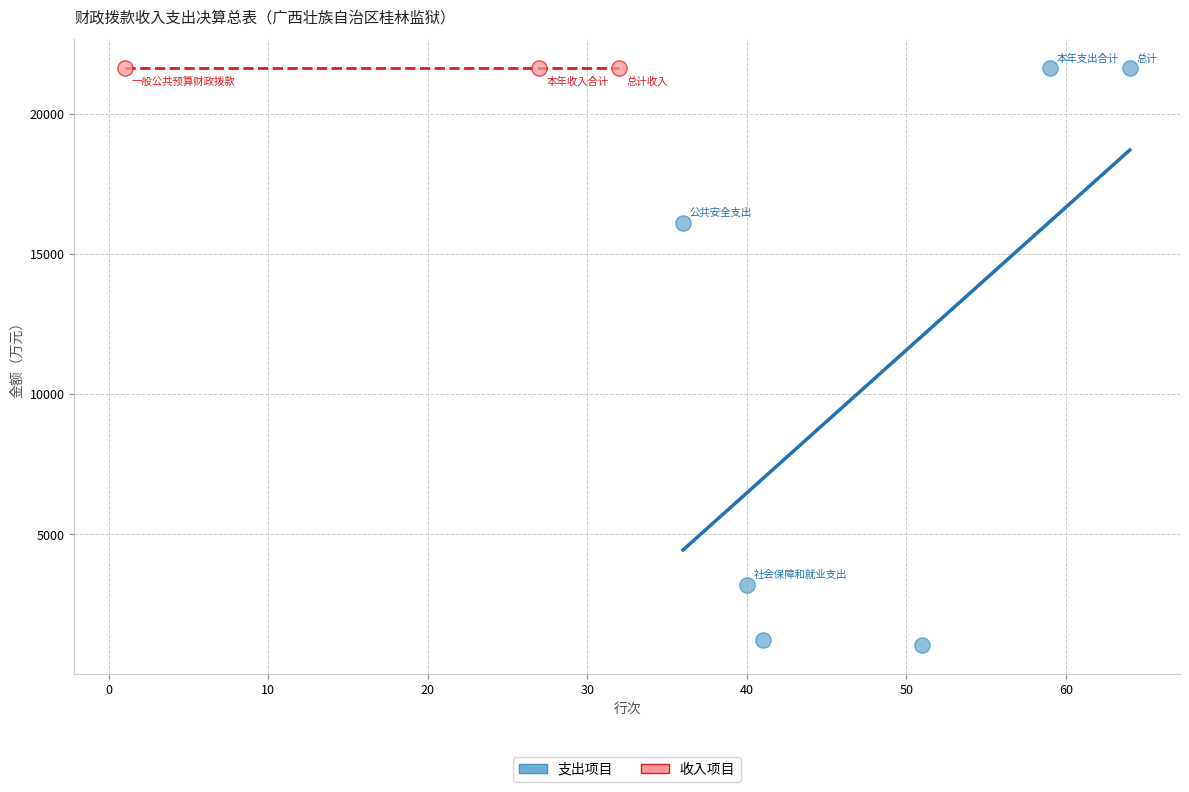

What are all the series names shown in the legend?

支出项目, 收入项目